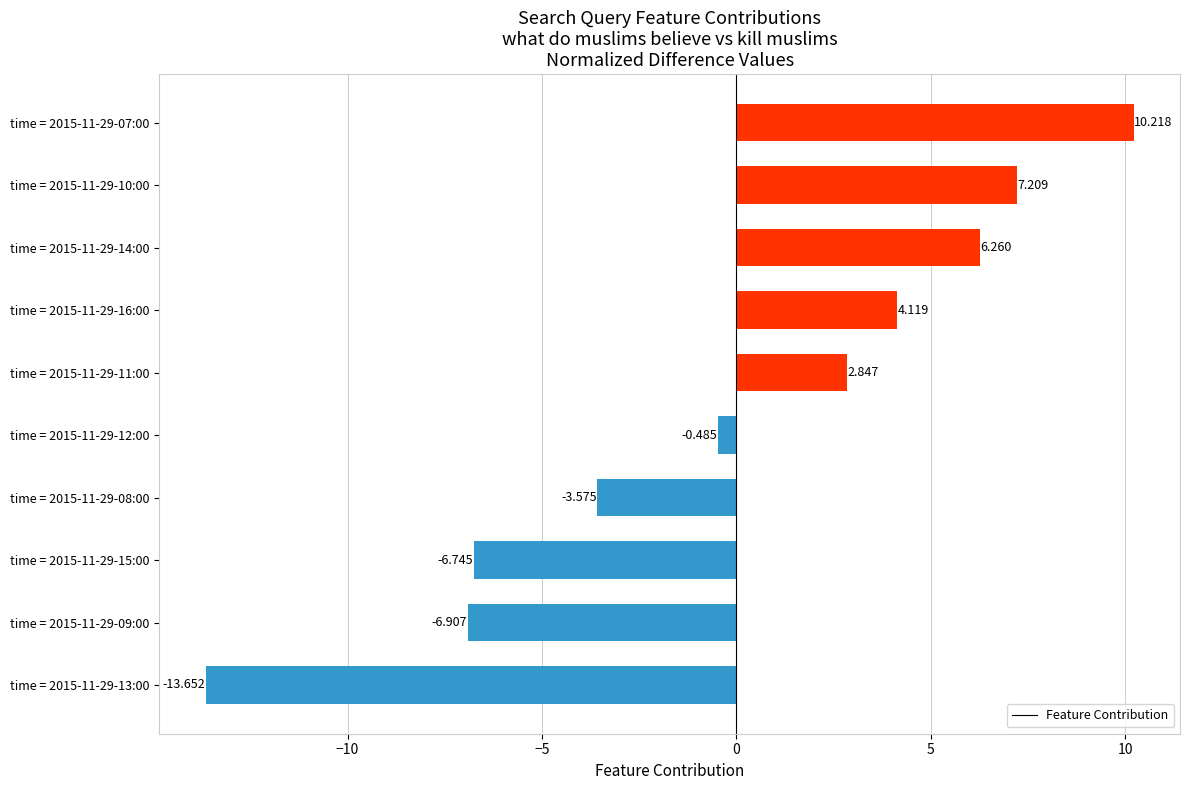

What is the maximum value shown in the chart?

10.2